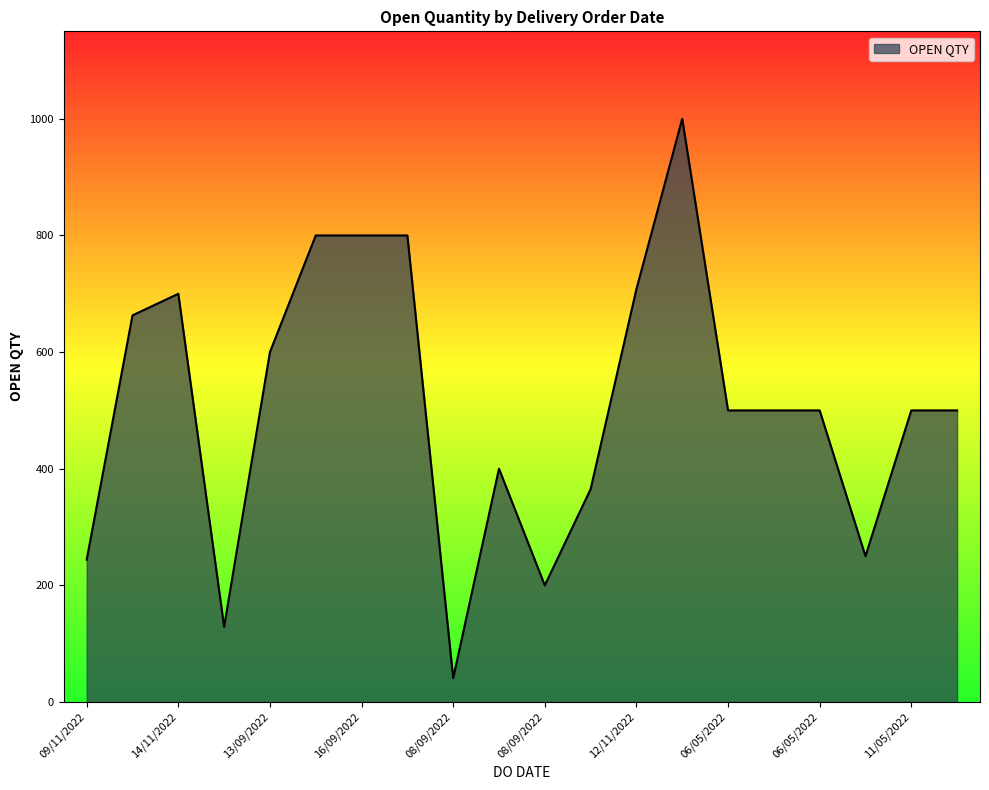

What is the greatest value displayed?

1000